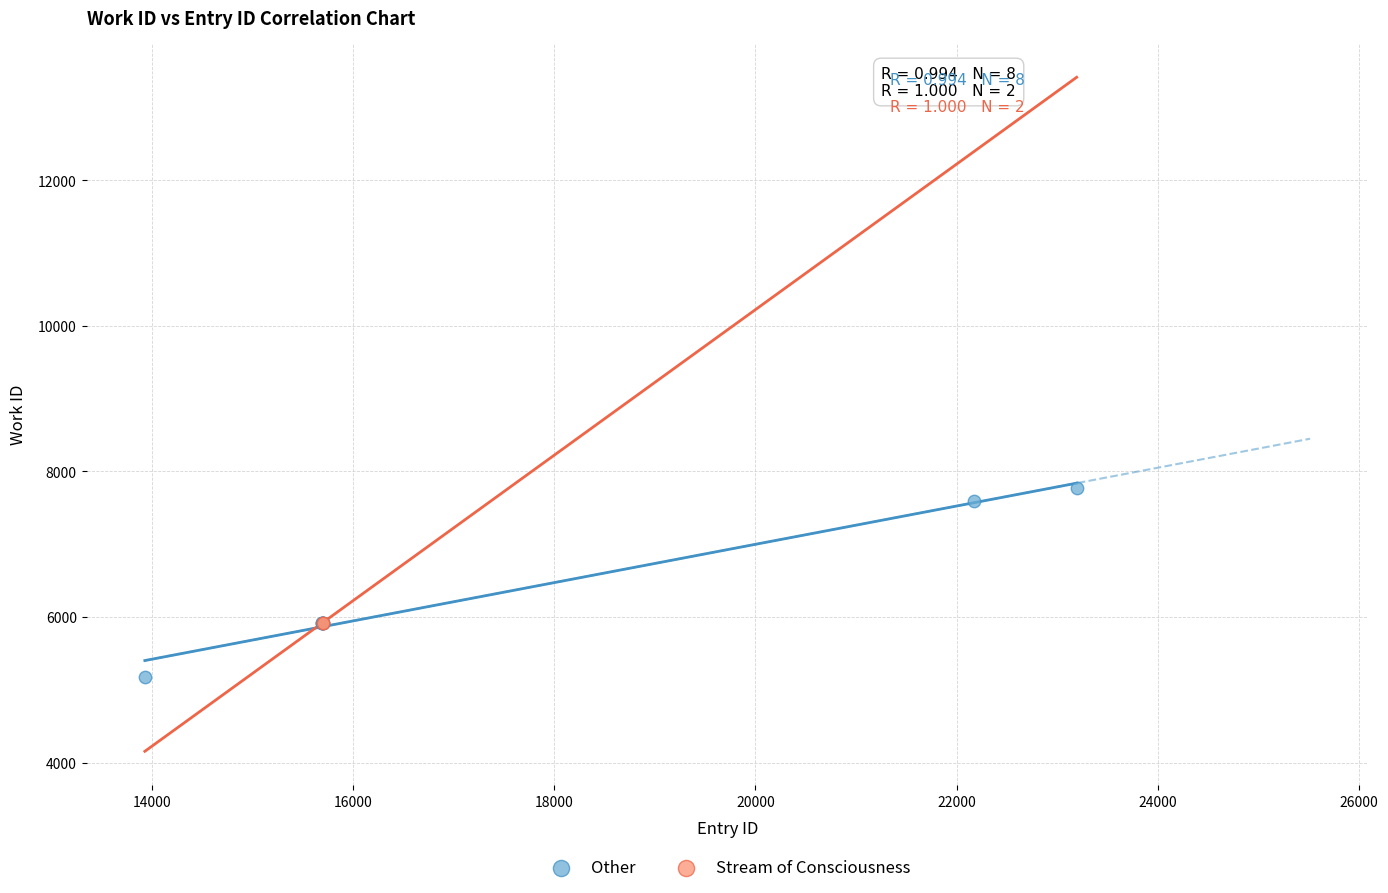

What are all the series names shown in the legend?

Other, Stream of Consciousness